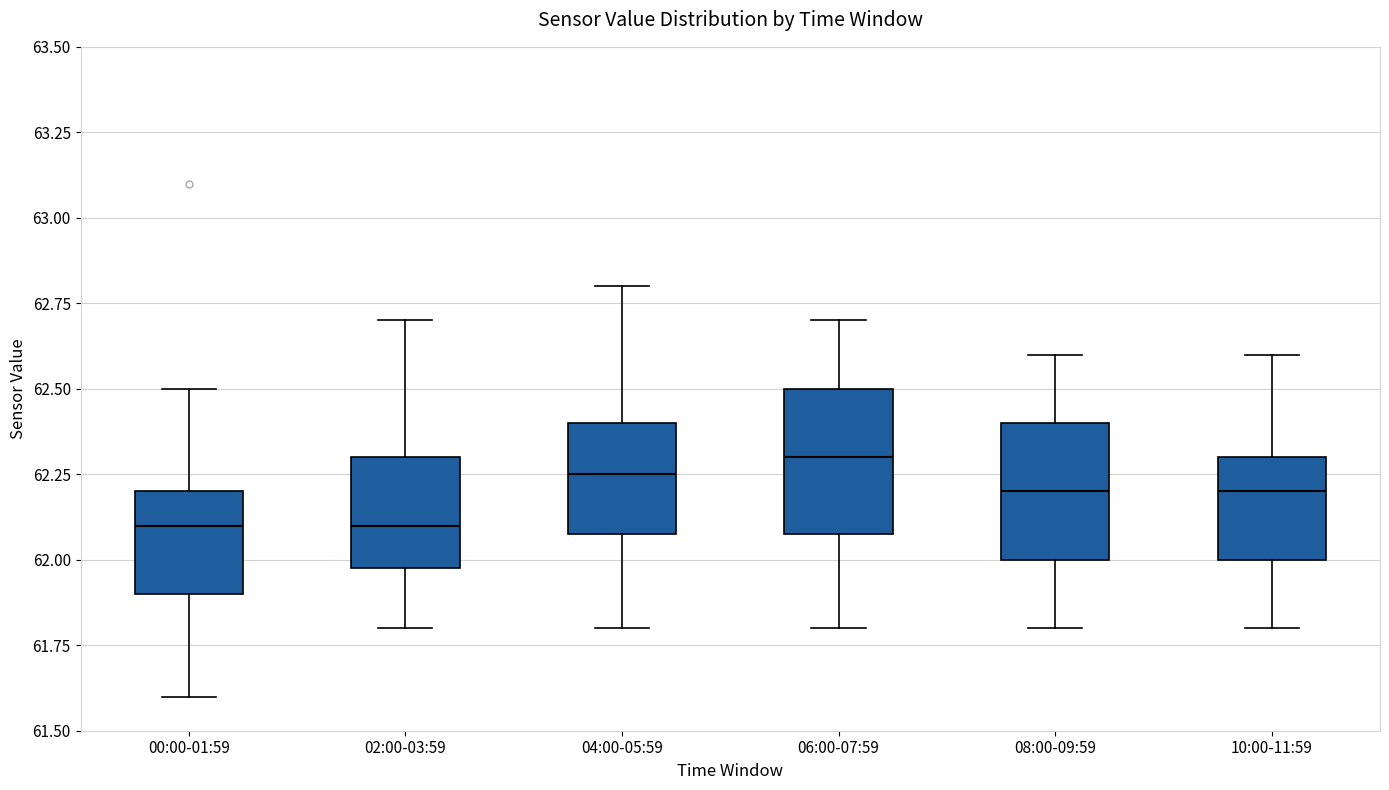

Reading left to right, read every box against the y-axis: the position of its median line, the range the box covers, and the ends of its whiskers. The values are not printed on the chart, so give them approximately, as read against the axis.

00:00-01:59: median 62.10, box 61.90 to 62.20, whiskers 61.60 to 62.50
02:00-03:59: median 62.10, box 62.00 to 62.30, whiskers 61.80 to 62.70
04:00-05:59: median 62.25, box 62.10 to 62.40, whiskers 61.80 to 62.80
06:00-07:59: median 62.30, box 62.10 to 62.50, whiskers 61.80 to 62.70
08:00-09:59: median 62.20, box 62.00 to 62.40, whiskers 61.80 to 62.60
10:00-11:59: median 62.20, box 62.00 to 62.30, whiskers 61.80 to 62.60